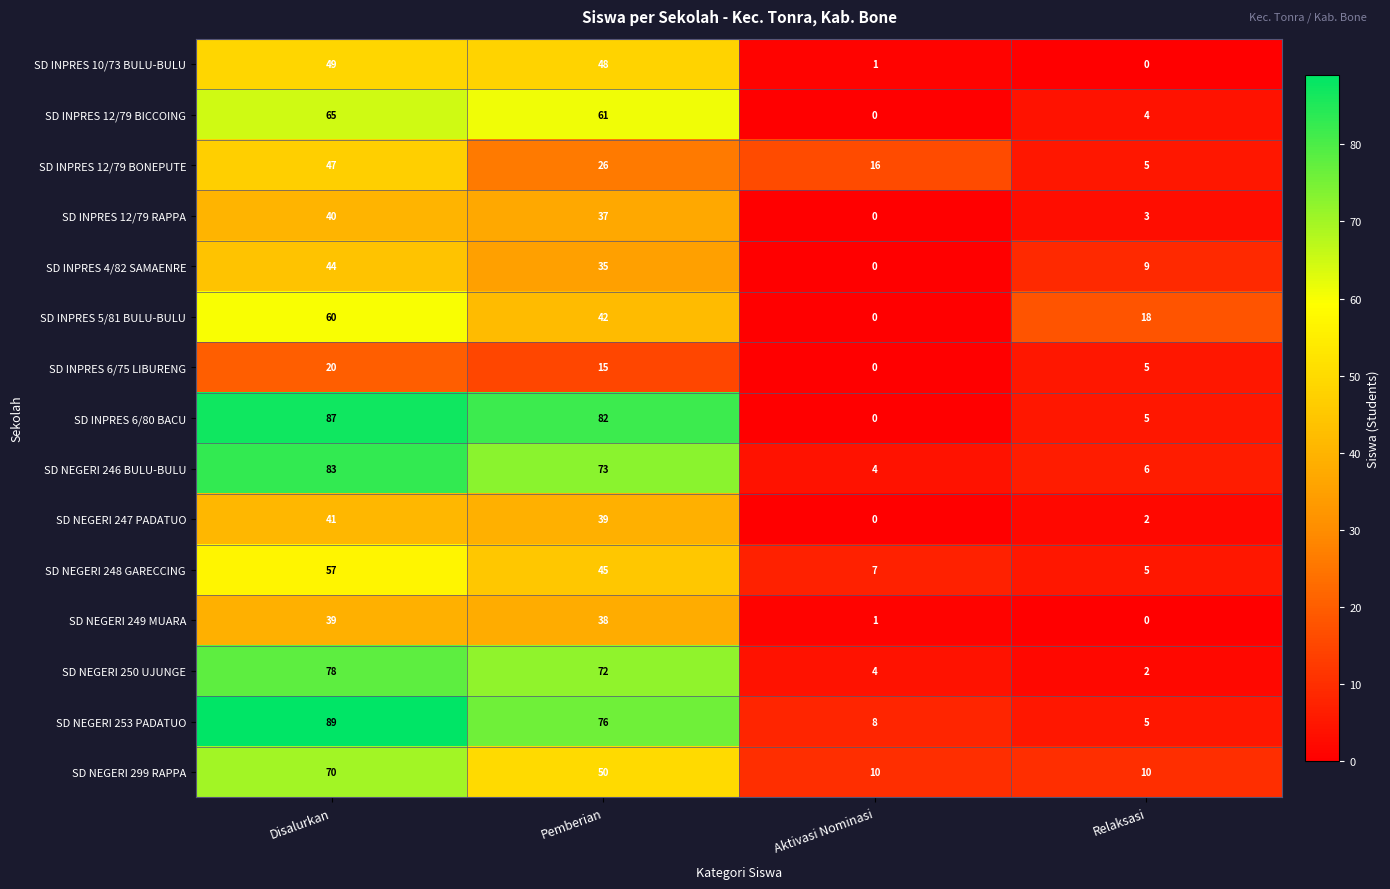

At how many categories does at least one series exceed 10?

4